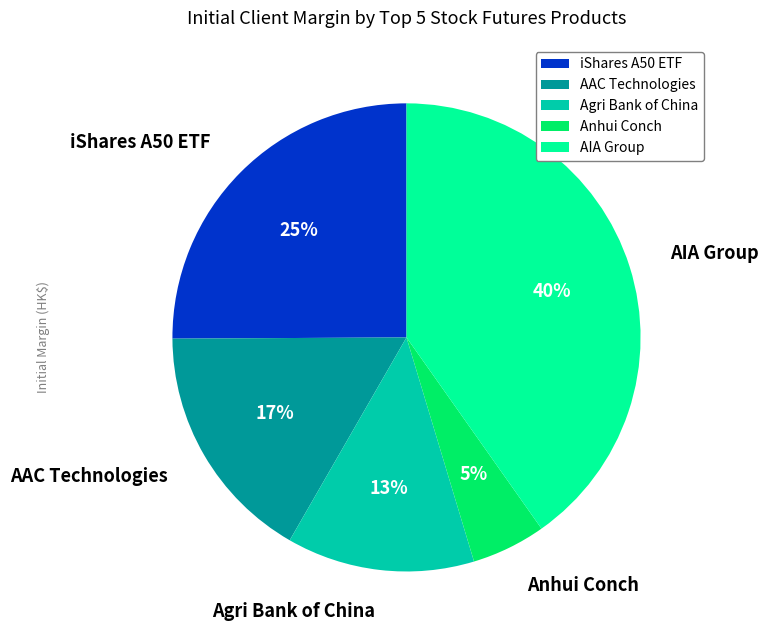

To the nearest percent, what is the average slice percentage?

20%